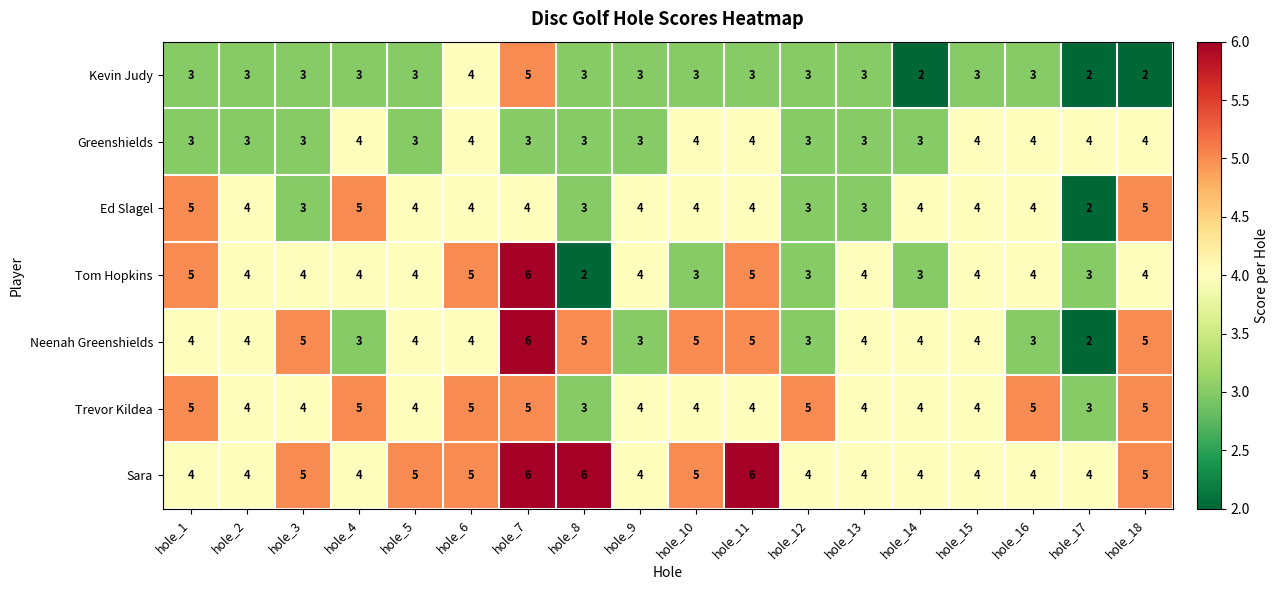

At which label does Ed Slagel first exceed 4?

hole_1